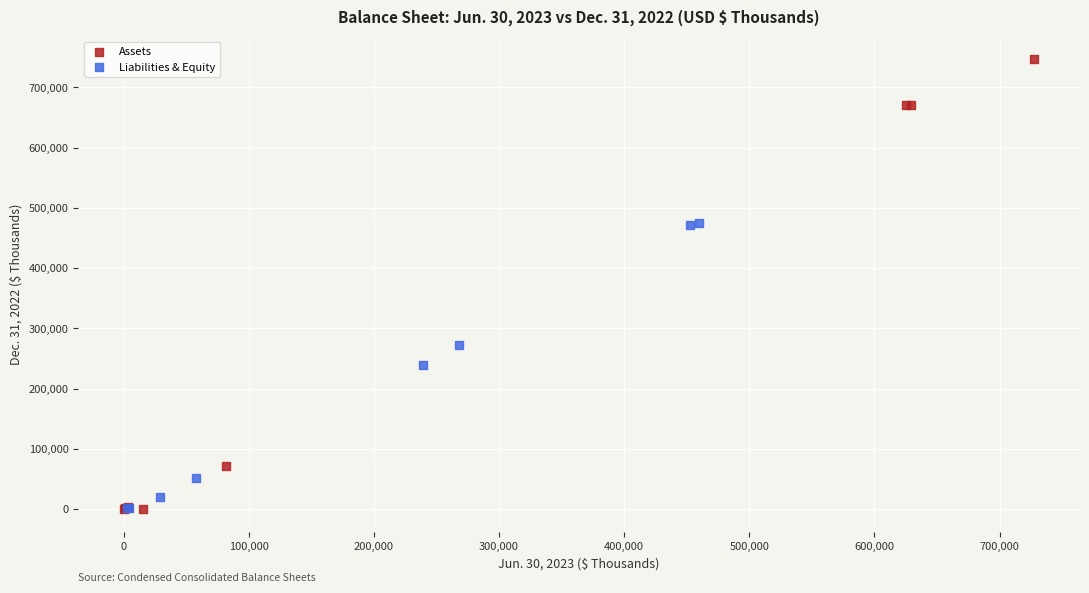

Which series contains the highest Y value?

Assets